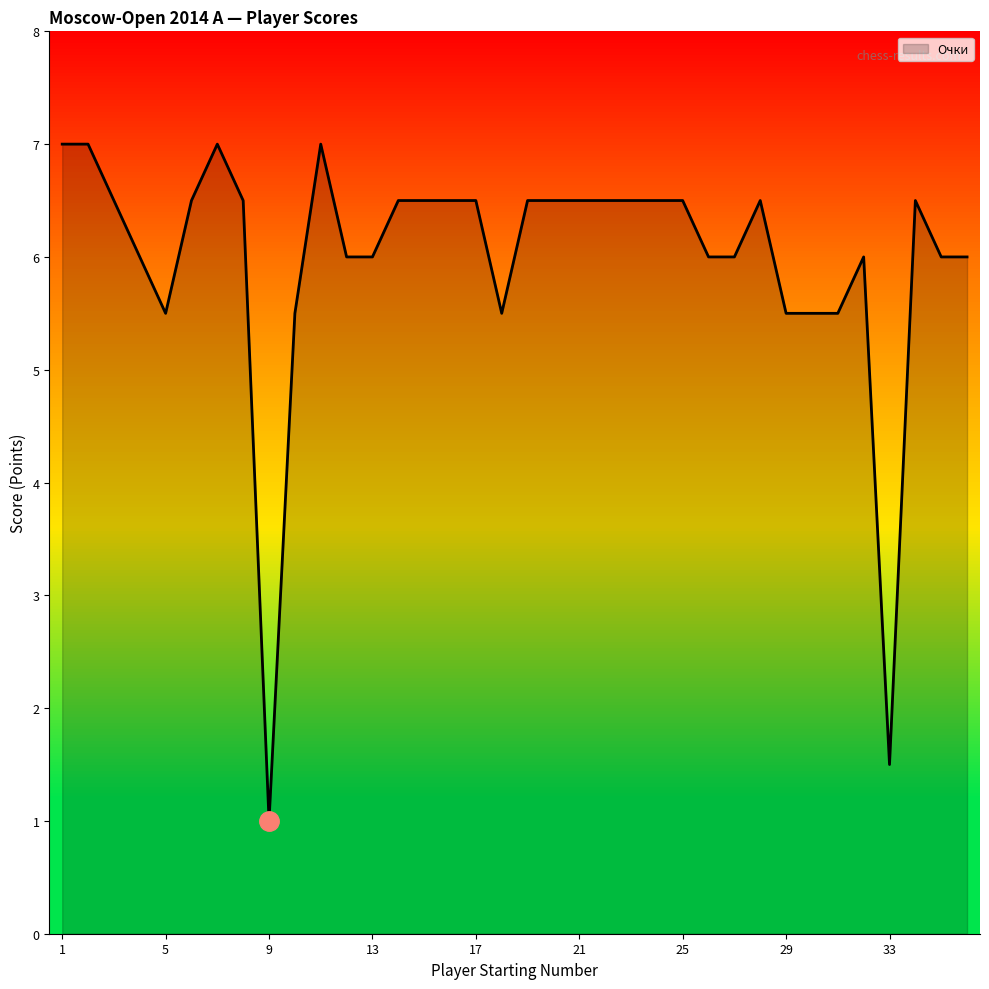

What is the maximum value shown in the chart?

7.0